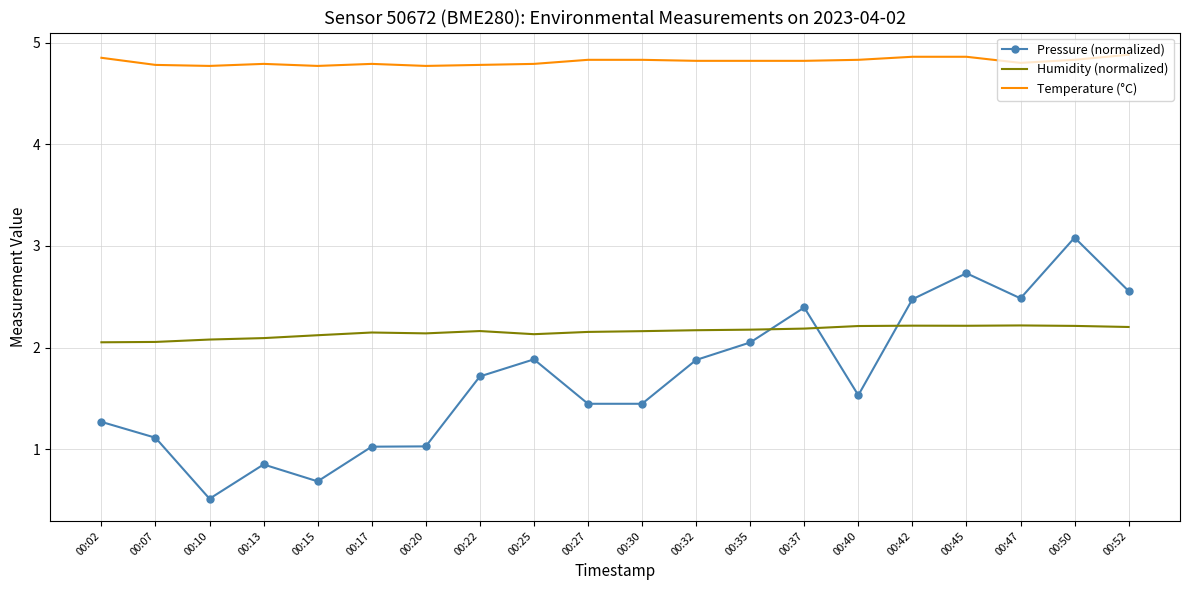

At which category is the sum across all series the highest?

00:50